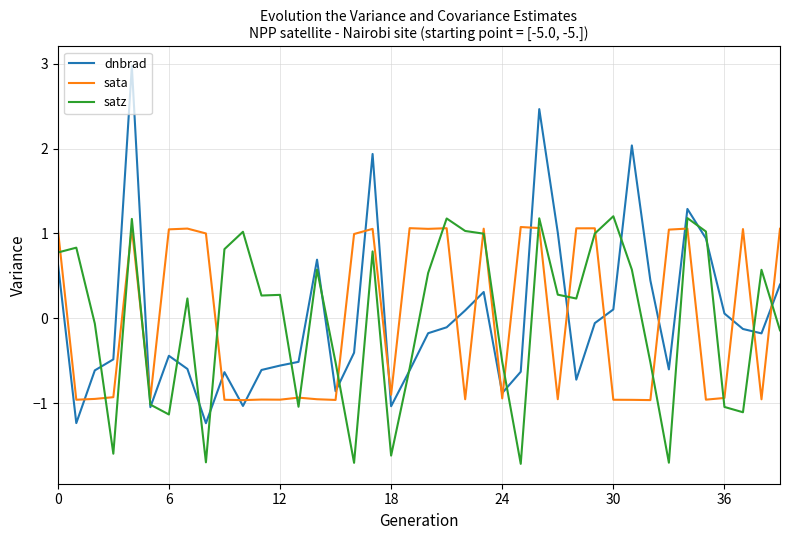

What is the smallest value displayed?

-1.7